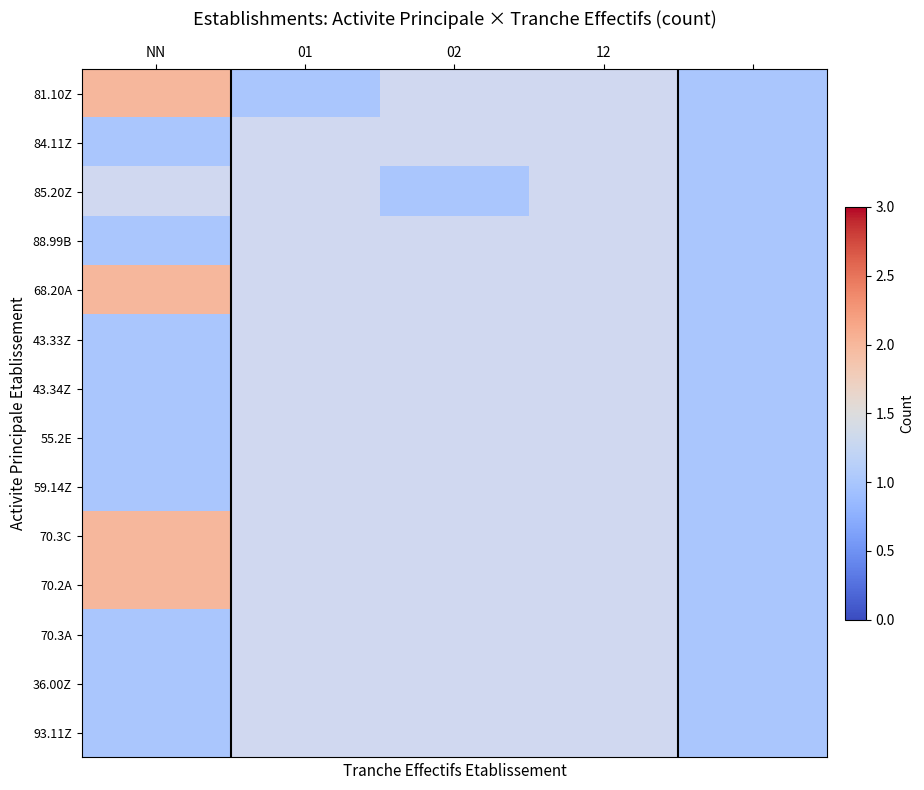

True or false: 43.34Z has a value of 1.4 at NN.

False